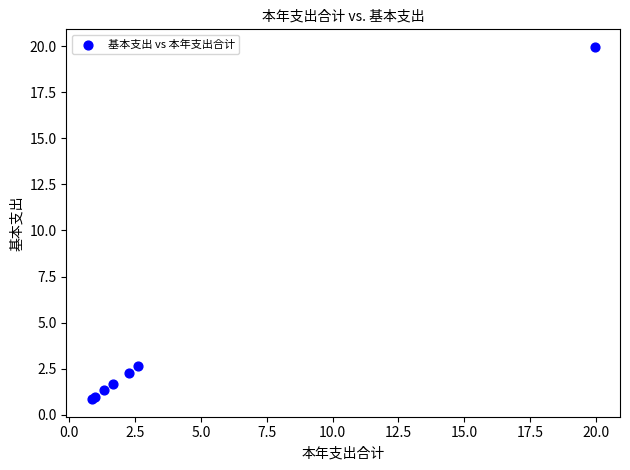

What Y value in the scatter plot is closest to 10?

2.6